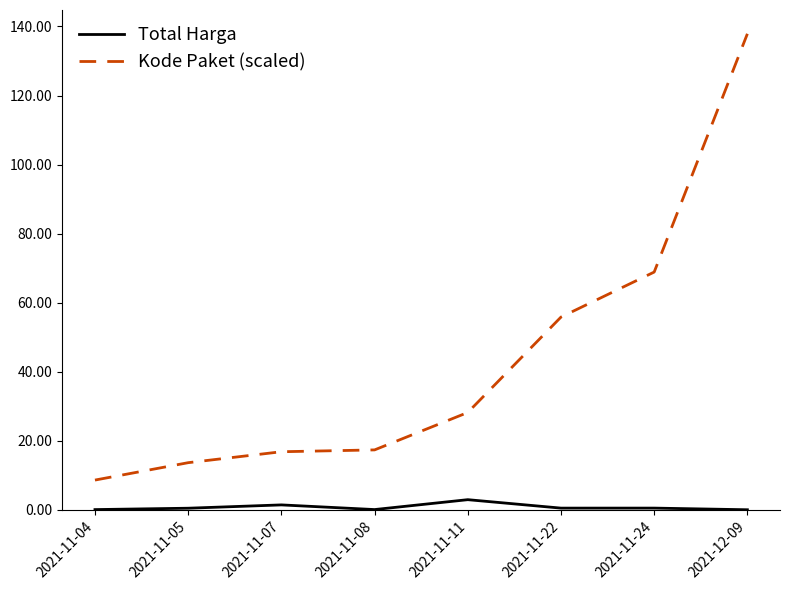

Does the chart have visible grid lines?

No